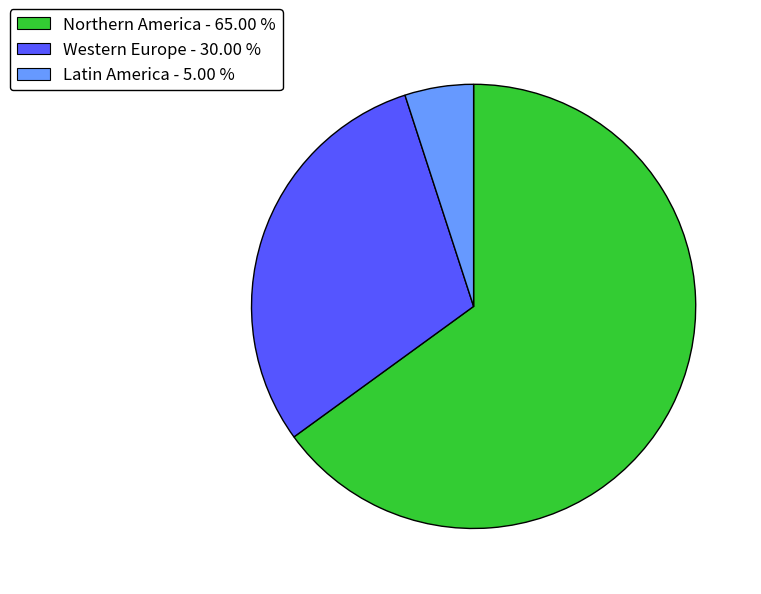

Between Latin America - 5.00 % and Western Europe - 30.00 %, which is larger?

Western Europe - 30.00 %